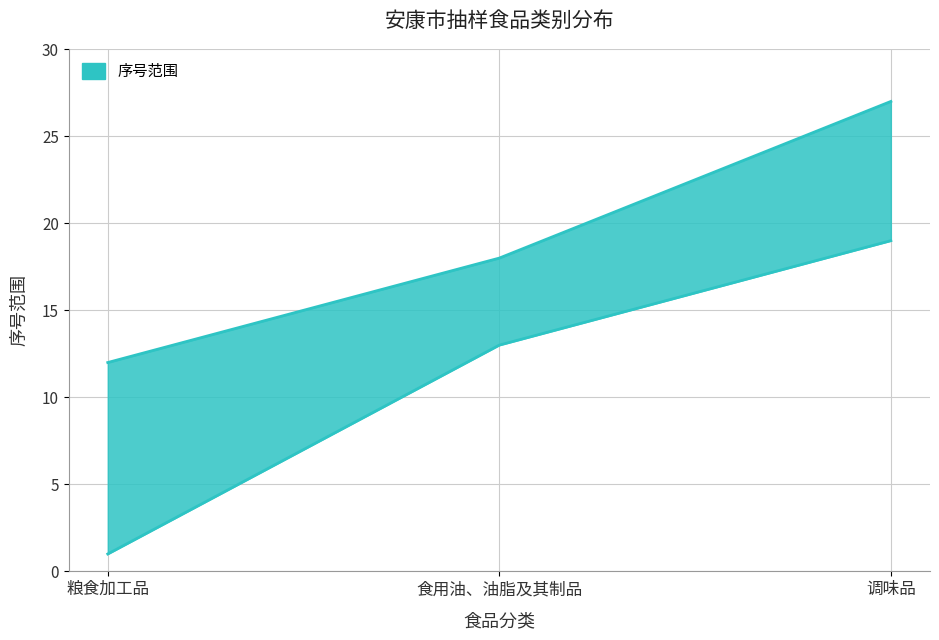

At which label does 最小数量(下界) first exceed 13?

调味品